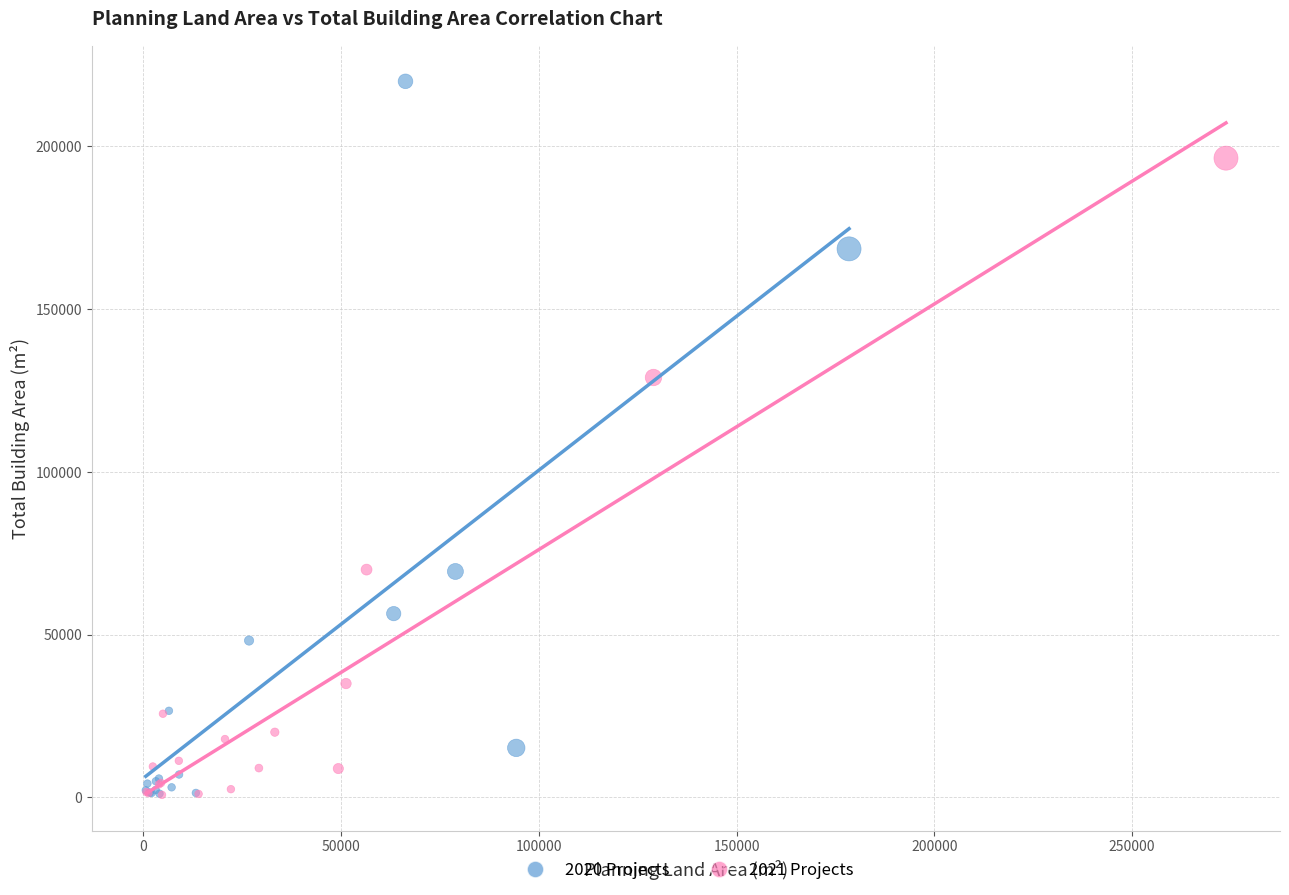

Which series contains the highest Y value?

2020 Projects